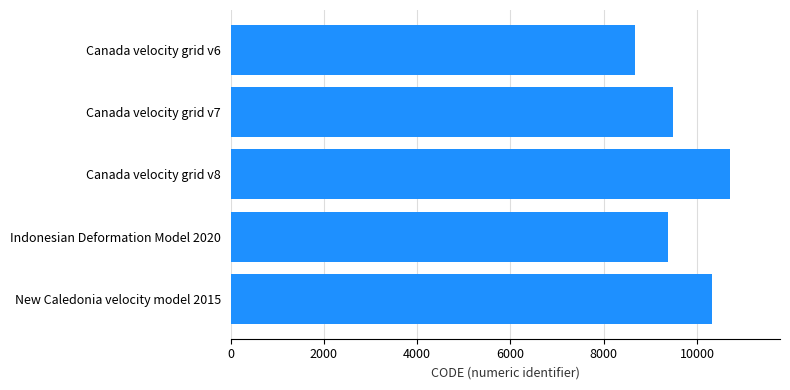

What is the minimum value shown in the chart?

8676